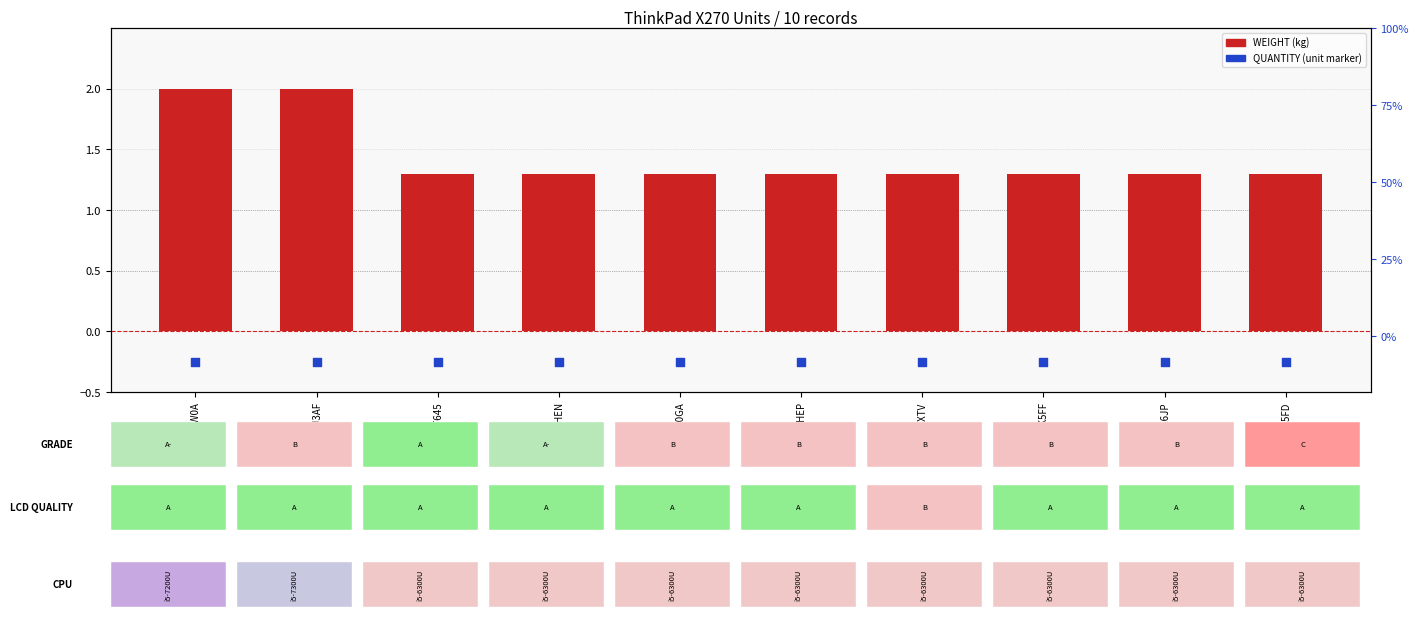

Which series has the largest total across all categories?

WEIGHT